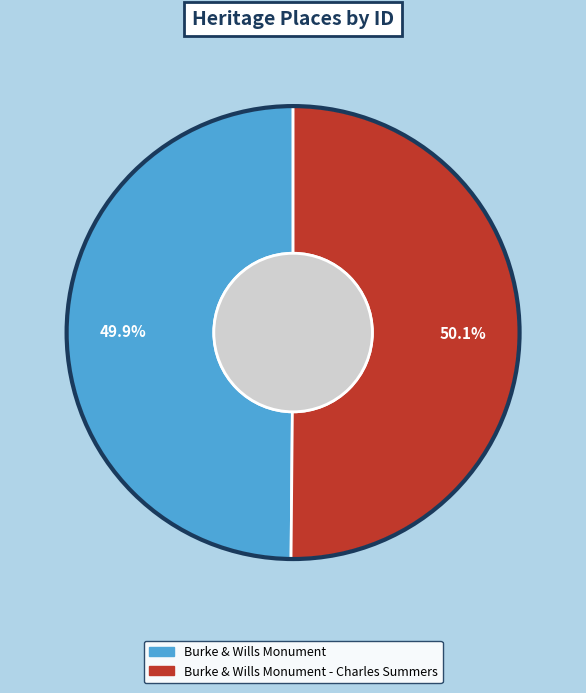

How many segments does this pie chart have?

2